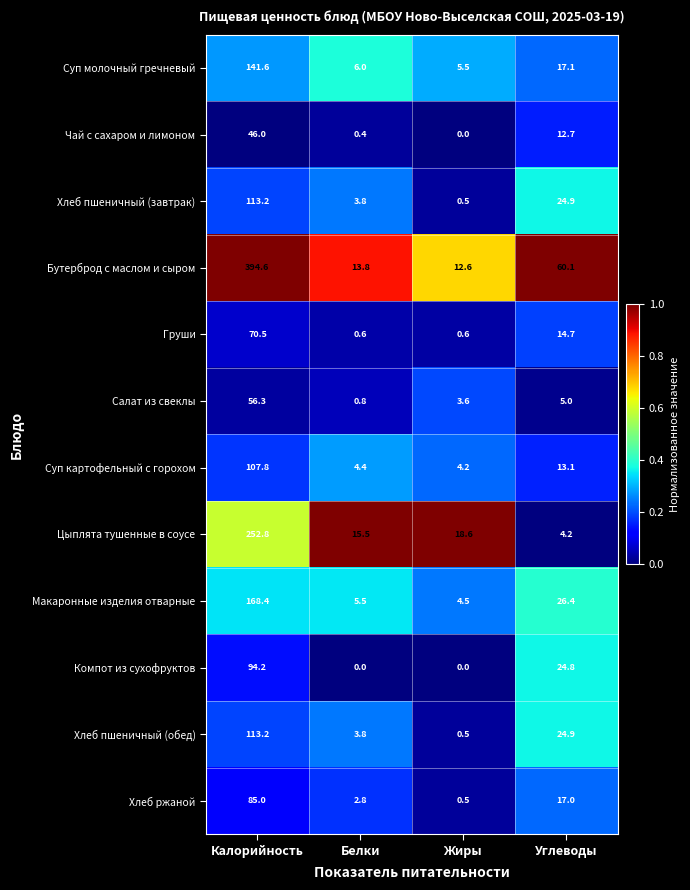

Where does the Хлеб пшеничный (завтрак) series first go above 24?

Калорийность